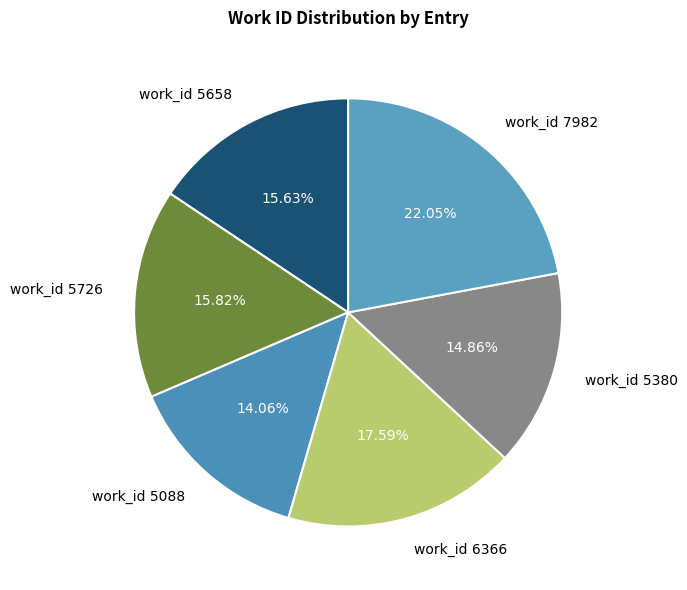

To the nearest percent, what portion does work_id 5380 represent?

15%